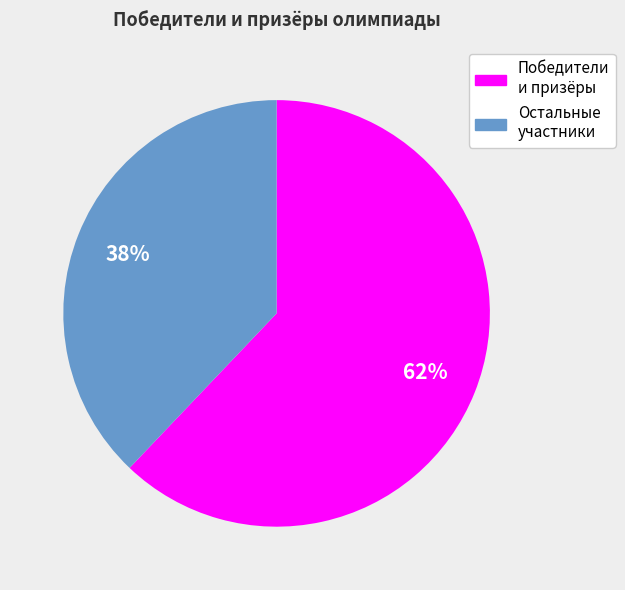

Which slice is the smallest?

Остальные участники